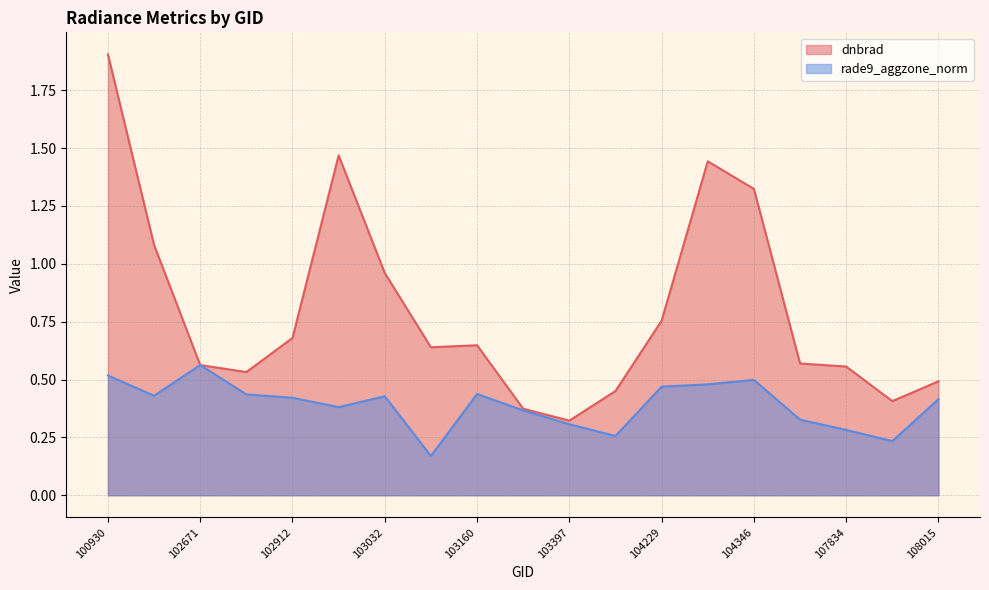

Between 103160 and 102671, which is larger?

103160